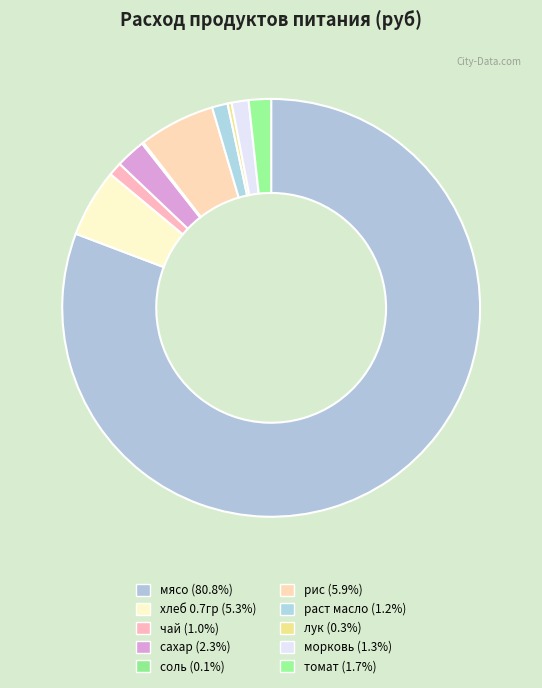

Rank the categories by value from highest to lowest.

мясо, рис, хлеб 0.7гр, сахар, томат, морковь, раст масло, чай, лук, соль